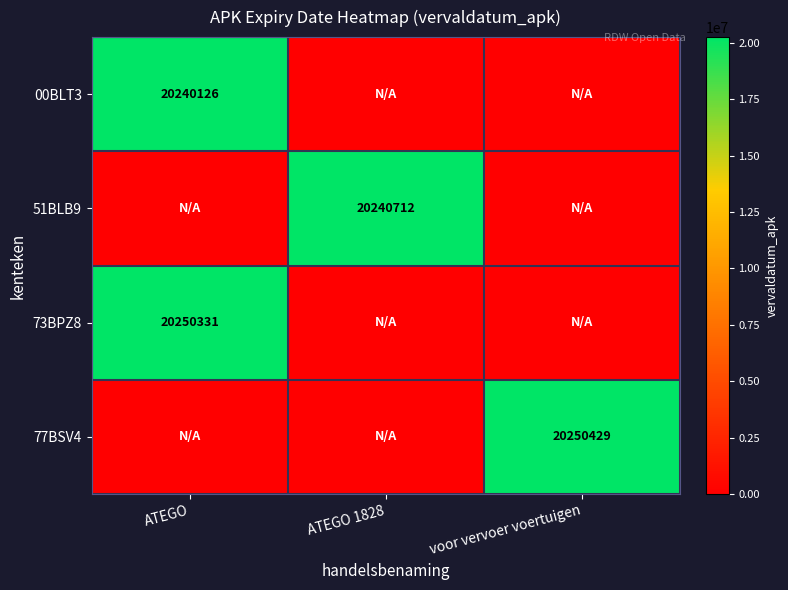

The 73BPZ8 series shows 20250331 at ATEGO. True or false?

True